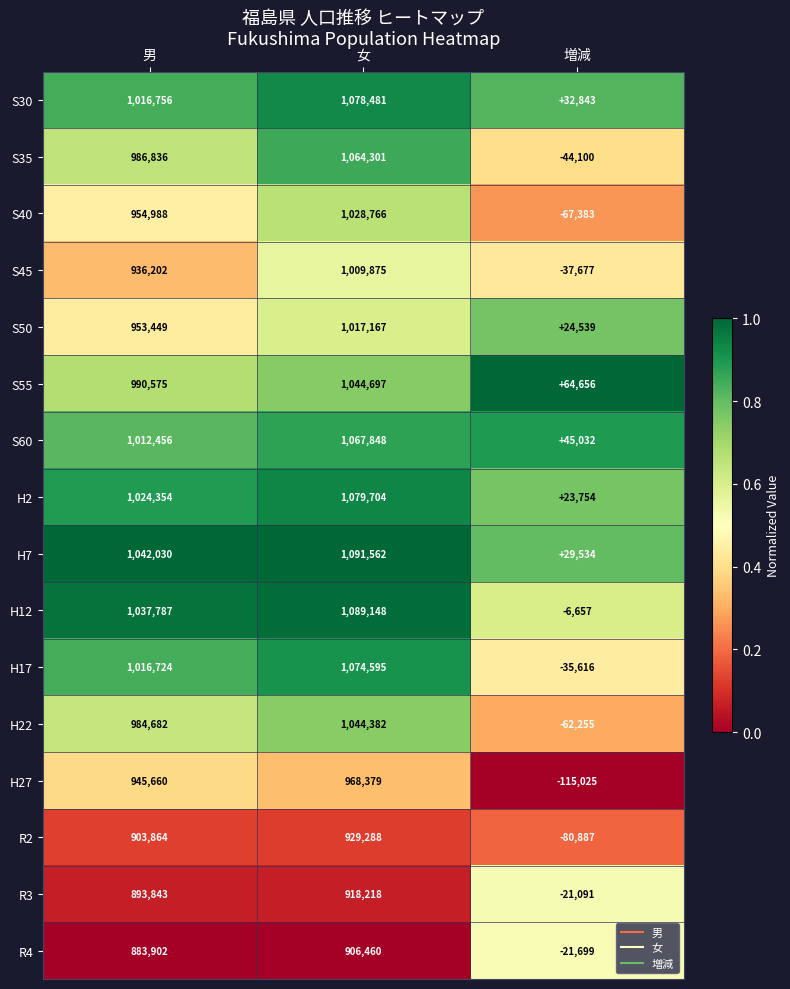

Is it true that S55 equals 64656 at 増減?

True